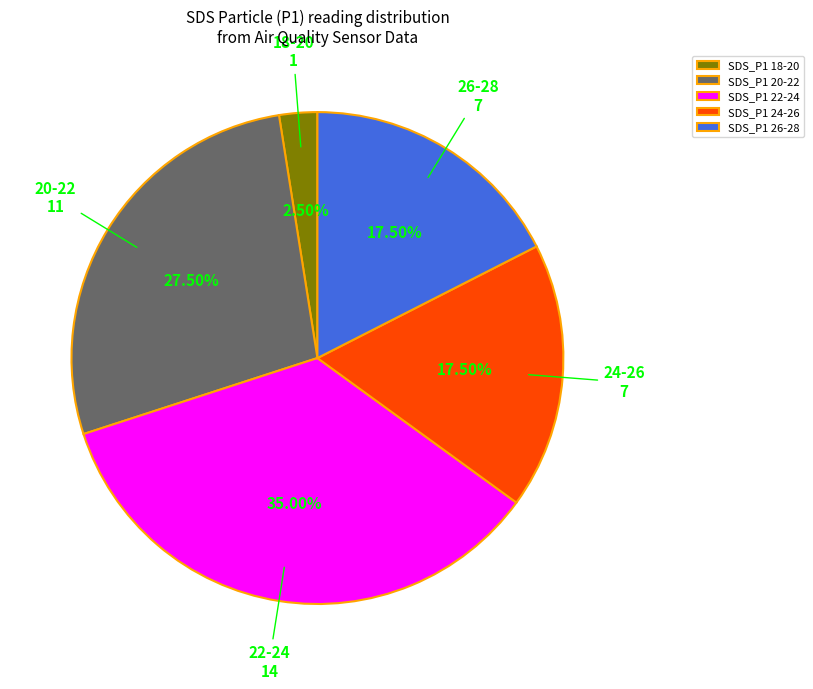

Between SDS_P1 22-24 and SDS_P1 18-20, which is larger?

SDS_P1 22-24